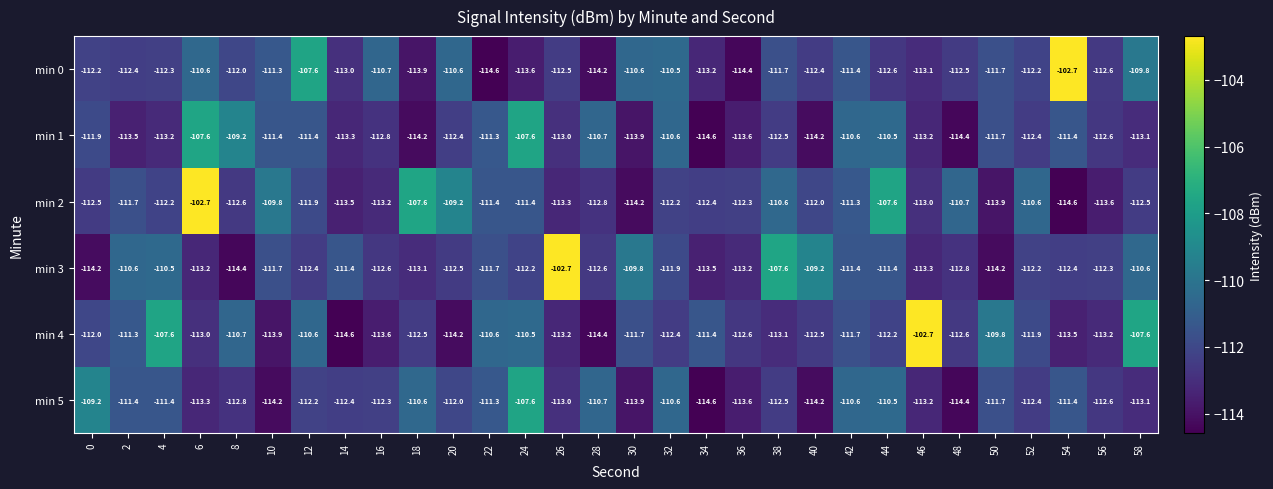

Count the number of categories in the chart.

30